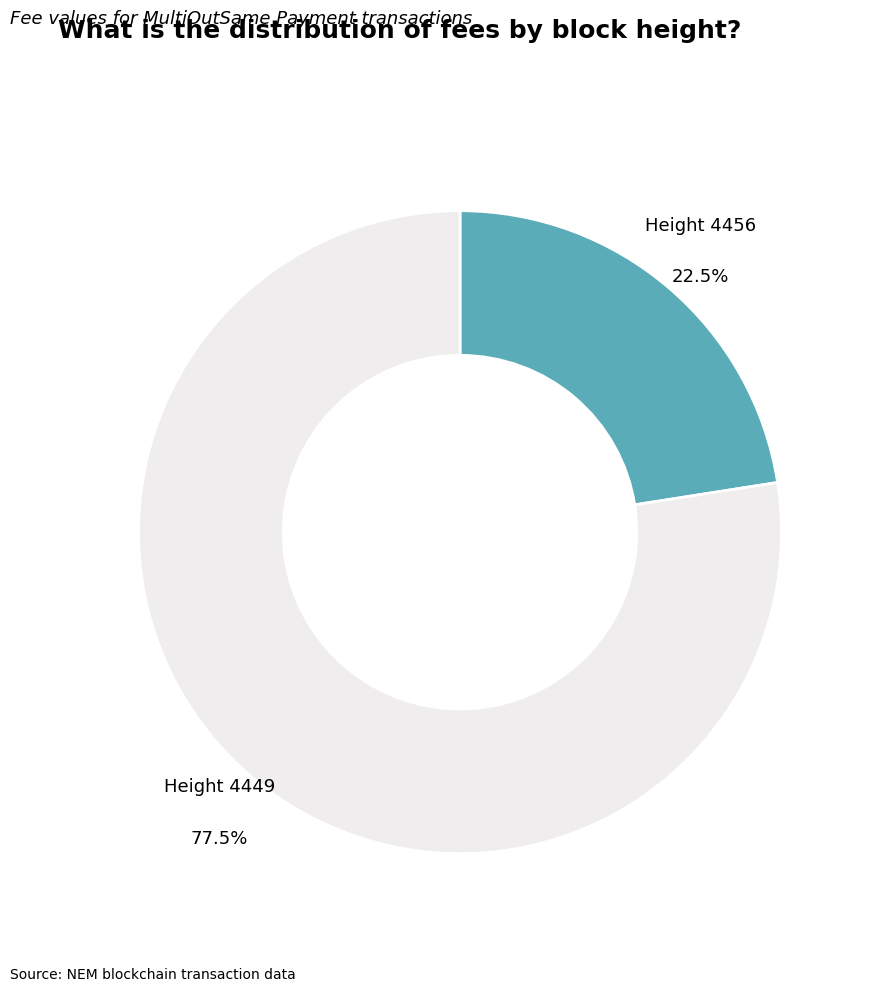

How many segments does this pie chart have?

2